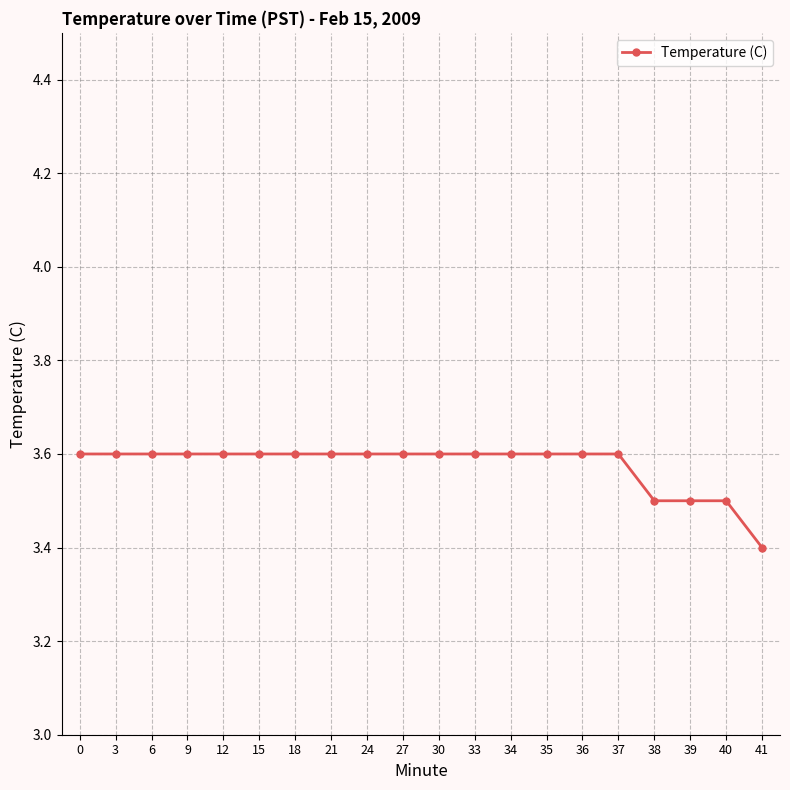

What is the minimum value shown in the chart?

3.4